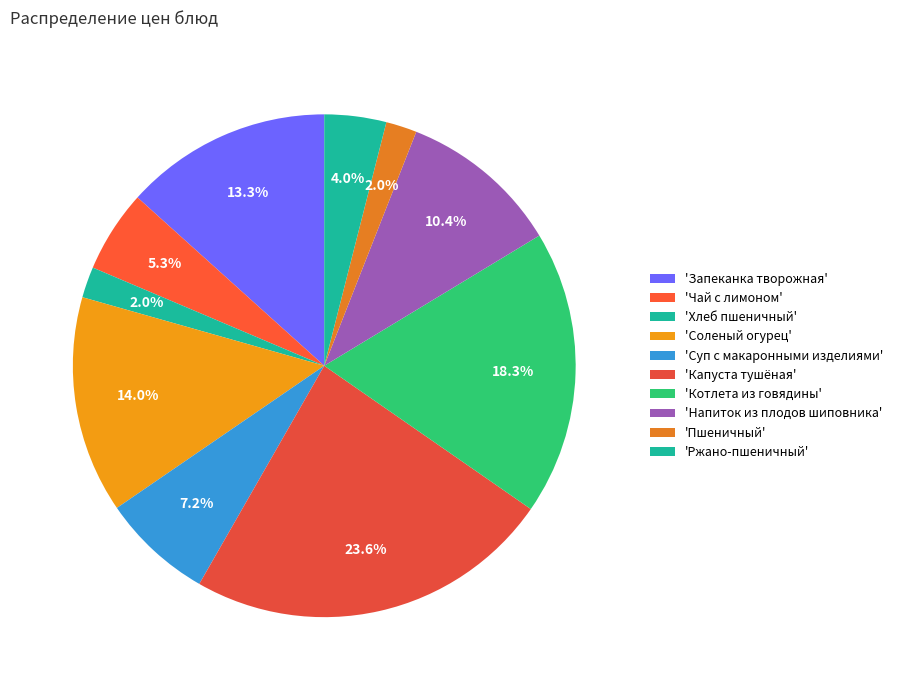

Is there any slice that represents more than half of the pie?

No